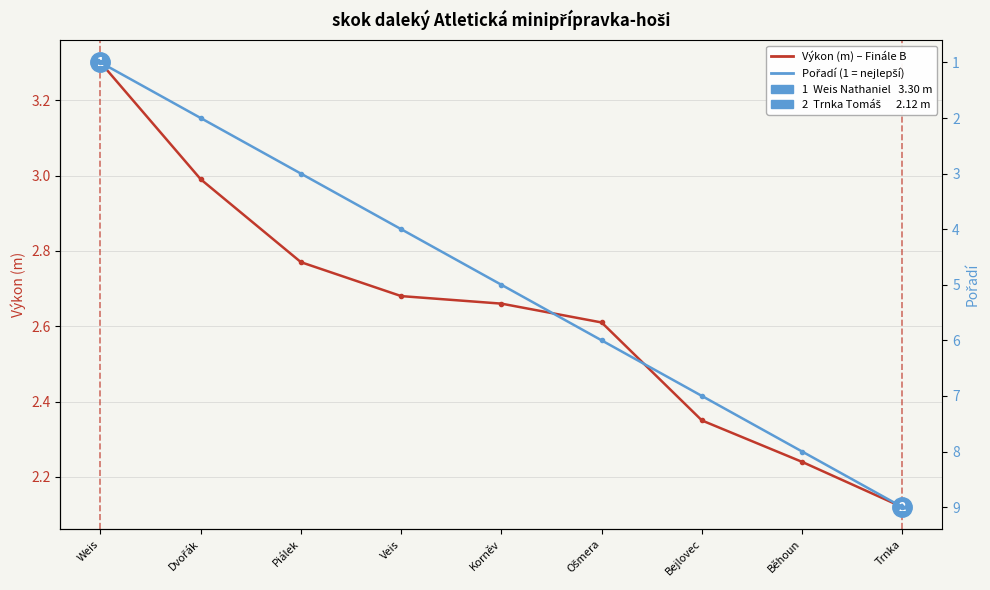

True or false: Výkon (m) has more than 0 interior local peaks.

False